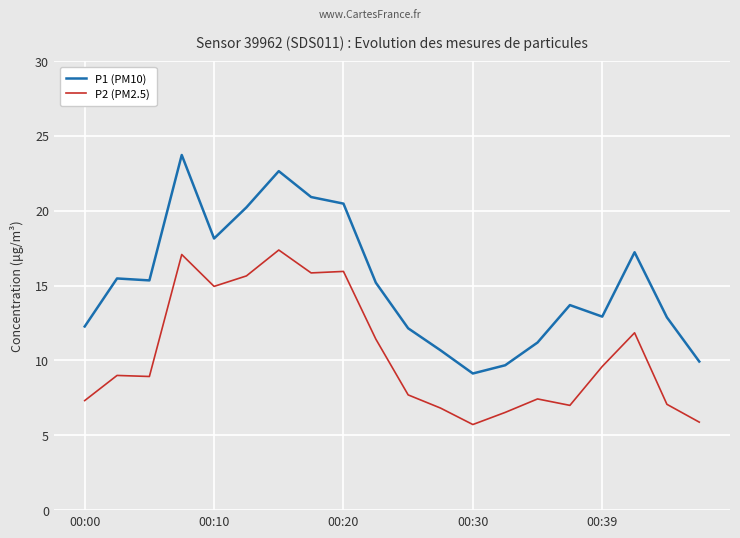

Which series has the largest total across all categories?

P1 (PM10)